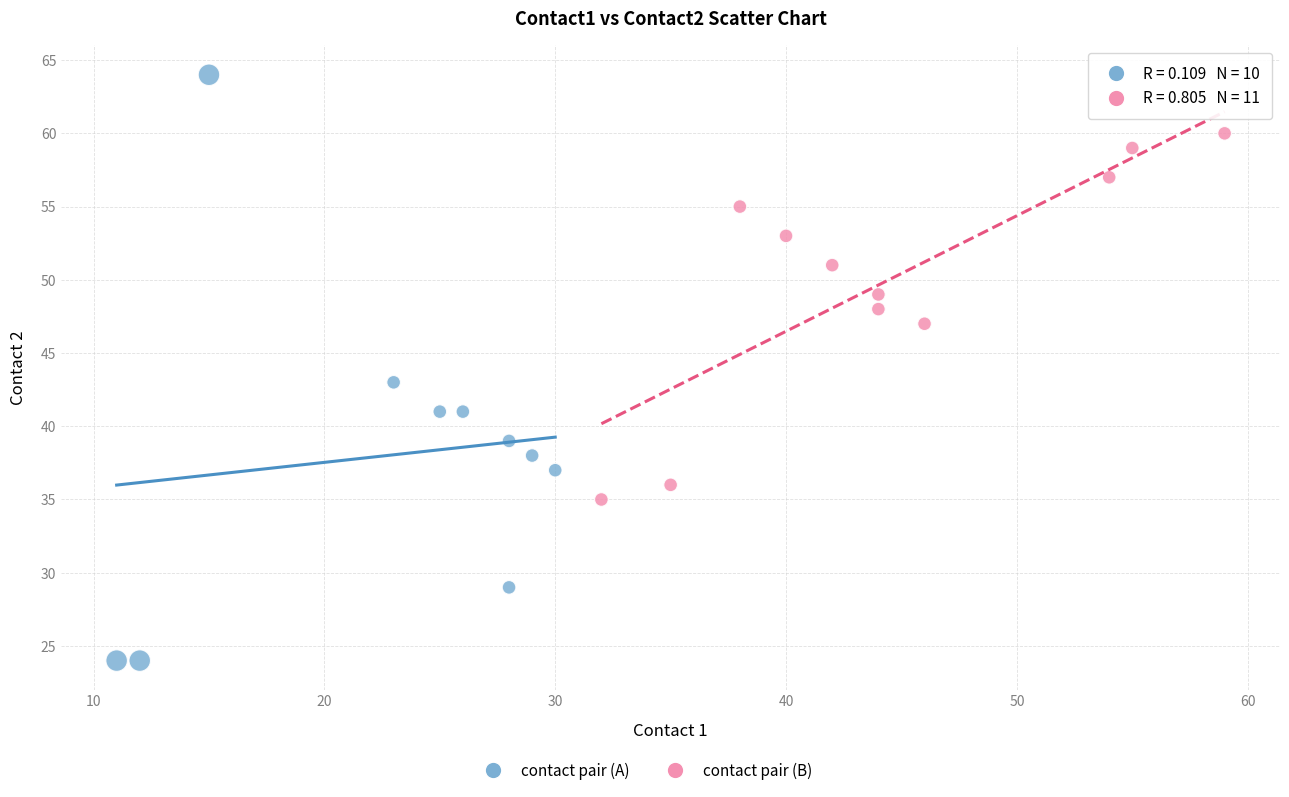

Which series reaches the maximum Y coordinate?

contact pair (A)